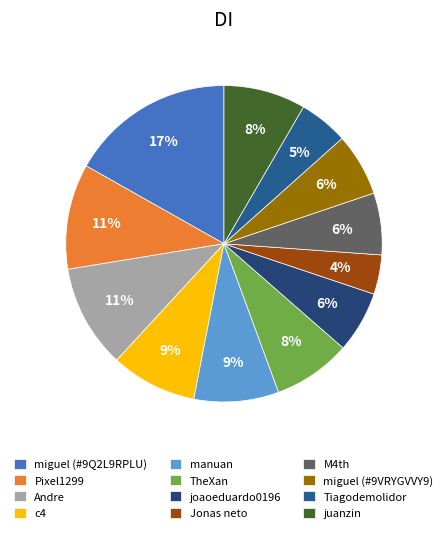

To the nearest percent, what is the combined percentage of Andre and joaoeduardo0196?

17%